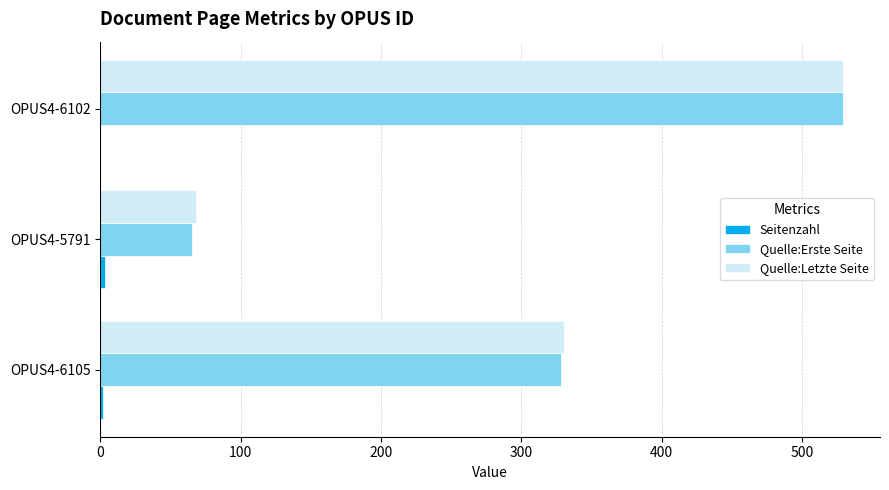

What is the maximum value shown in the chart?

529